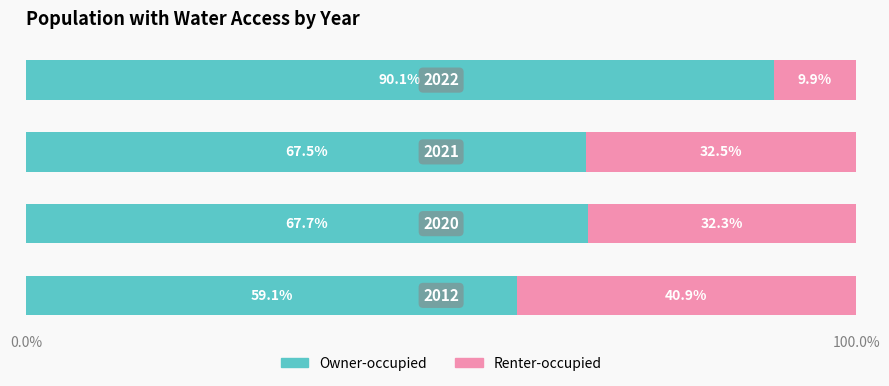

What is the difference between the second highest and minimum values in the Owner-occupied series?

8.6